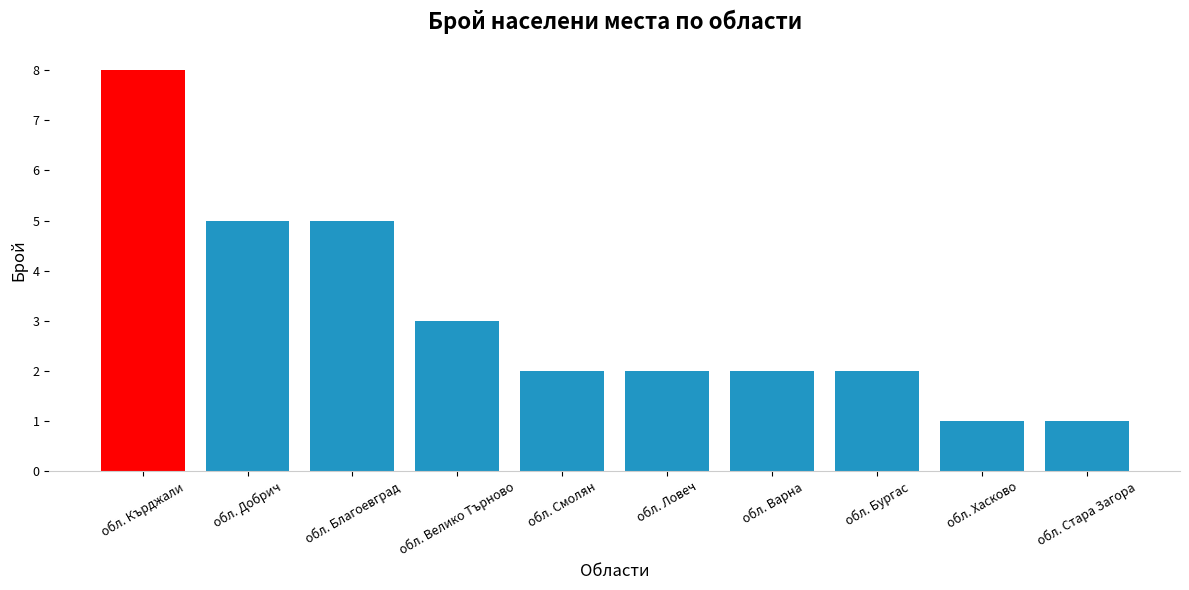

Reading right to left, list all the values displayed in this chart.

1	1	2	2	2	2	3	5	5	8